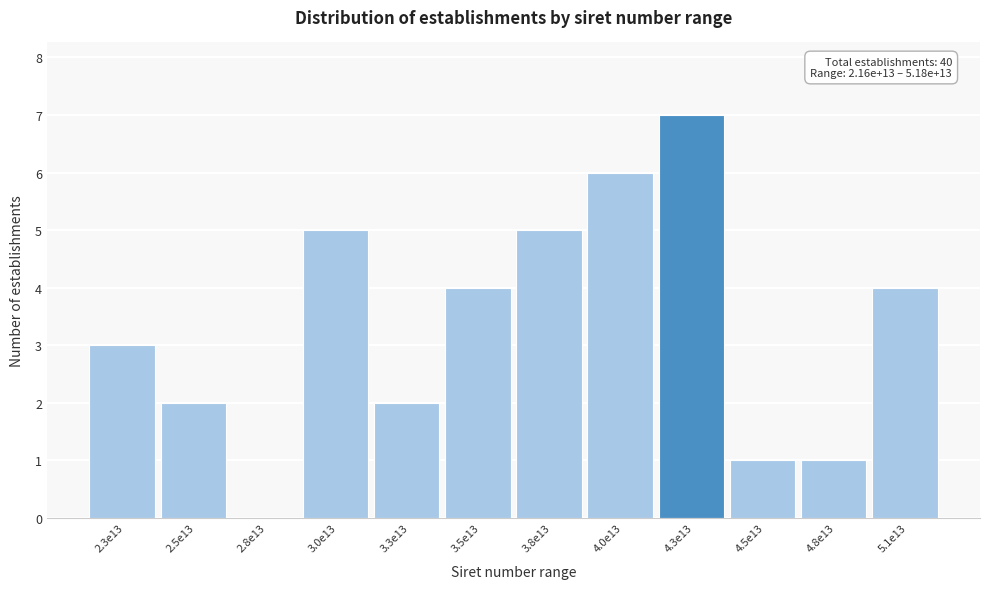

Reading left to right, transcribe all the data shown in this chart.

2.3e13=3	2.5e13=2	2.8e13=0	3.0e13=5	3.3e13=2	3.5e13=4	3.8e13=5	4.0e13=6	4.3e13=7	4.5e13=1	4.8e13=1	5.1e13=4